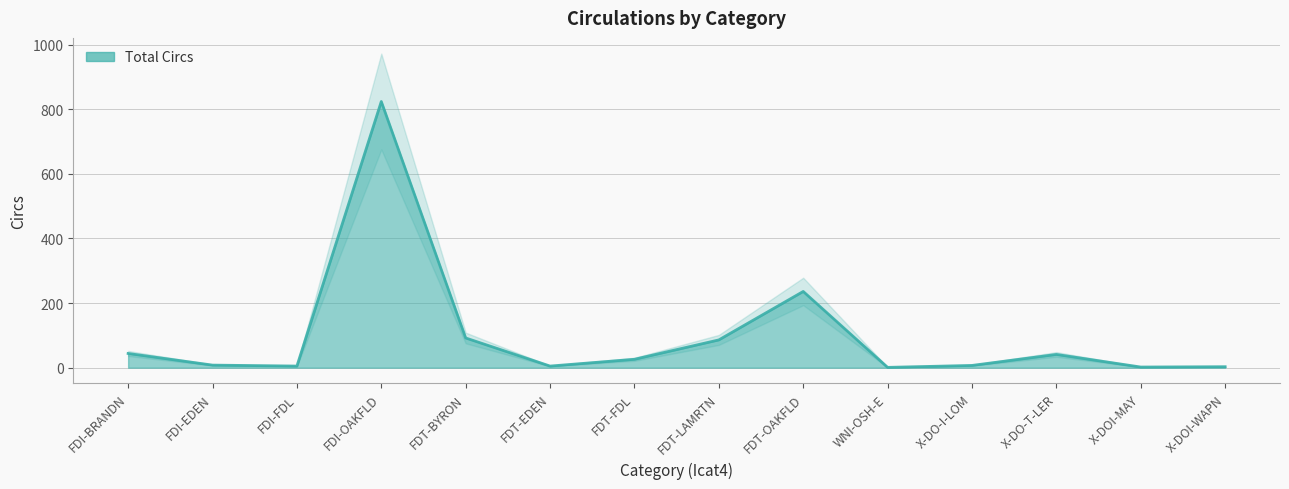

What is the sum of the values at FDT-LAMRTN and X-DO-I-LOM?

93